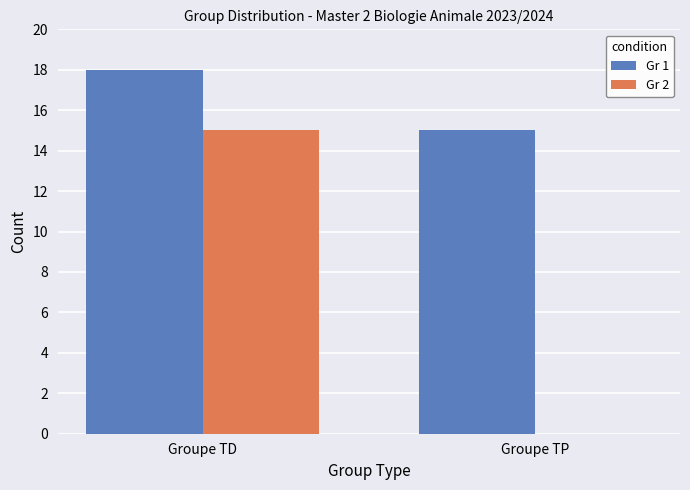

Reading left to right, transcribe all the data shown in this chart.

Gr 1: 18	15
Gr 2: 15	0